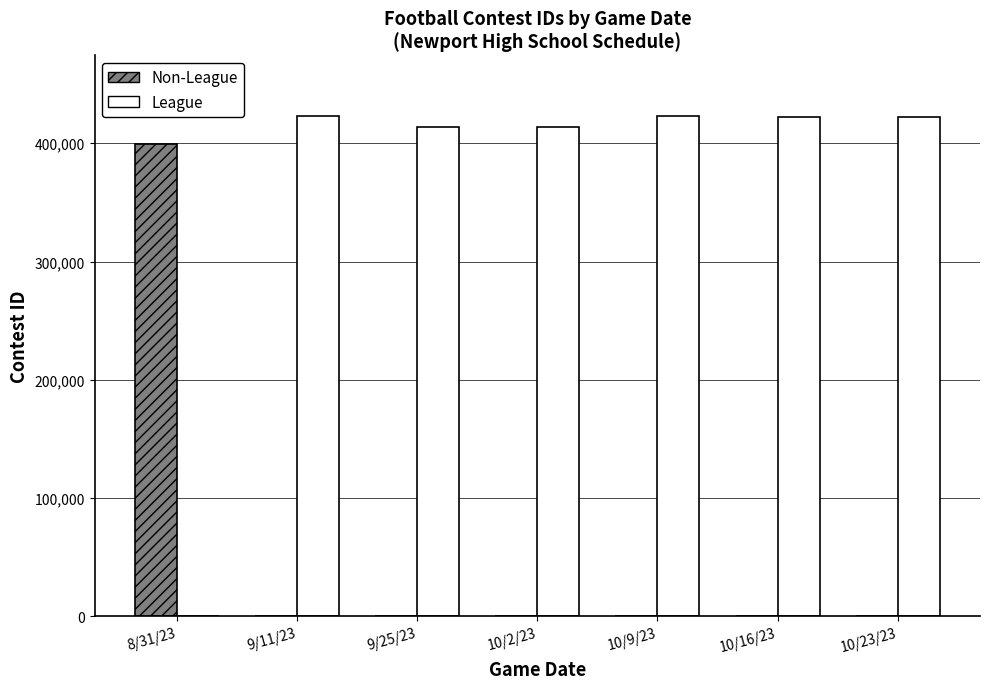

Is it true that Non-League equals 0 at 10/16/23?

True